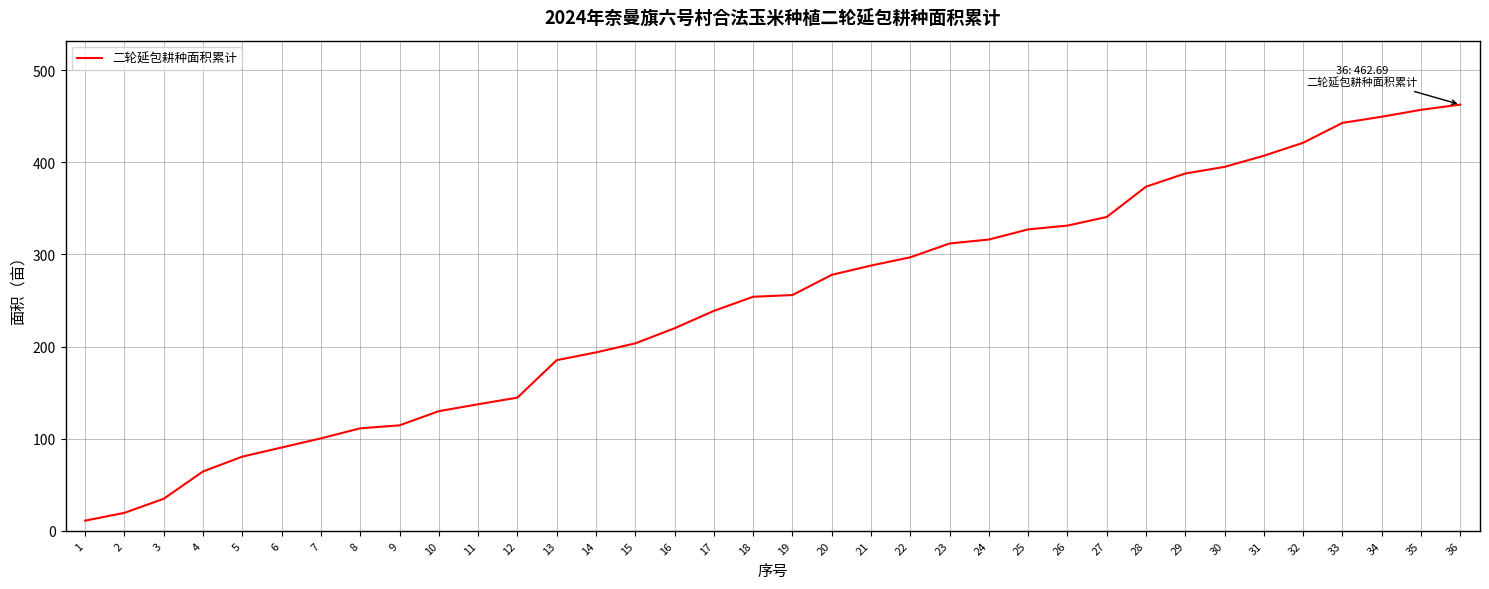

What is the average value?

246.6